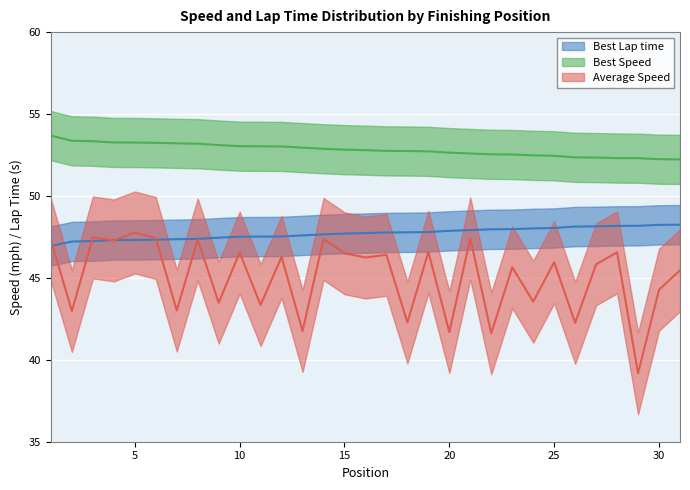

Which category has the lowest value across all series?

29